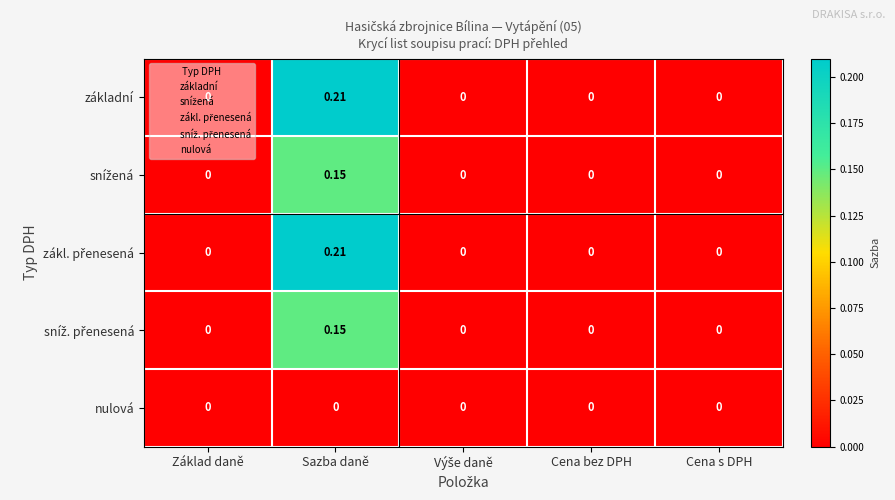

At which category is the sum across all series the highest?

Sazba daně